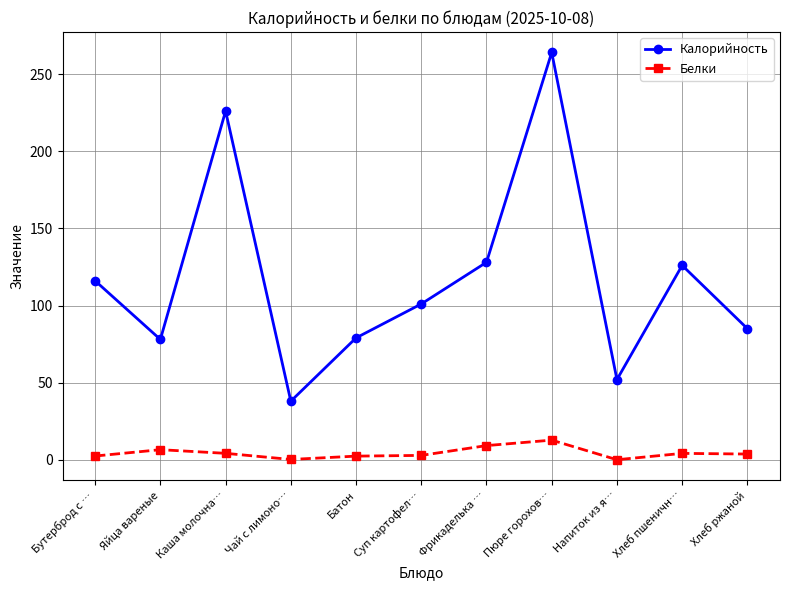

How many categories are shown in the chart?

11